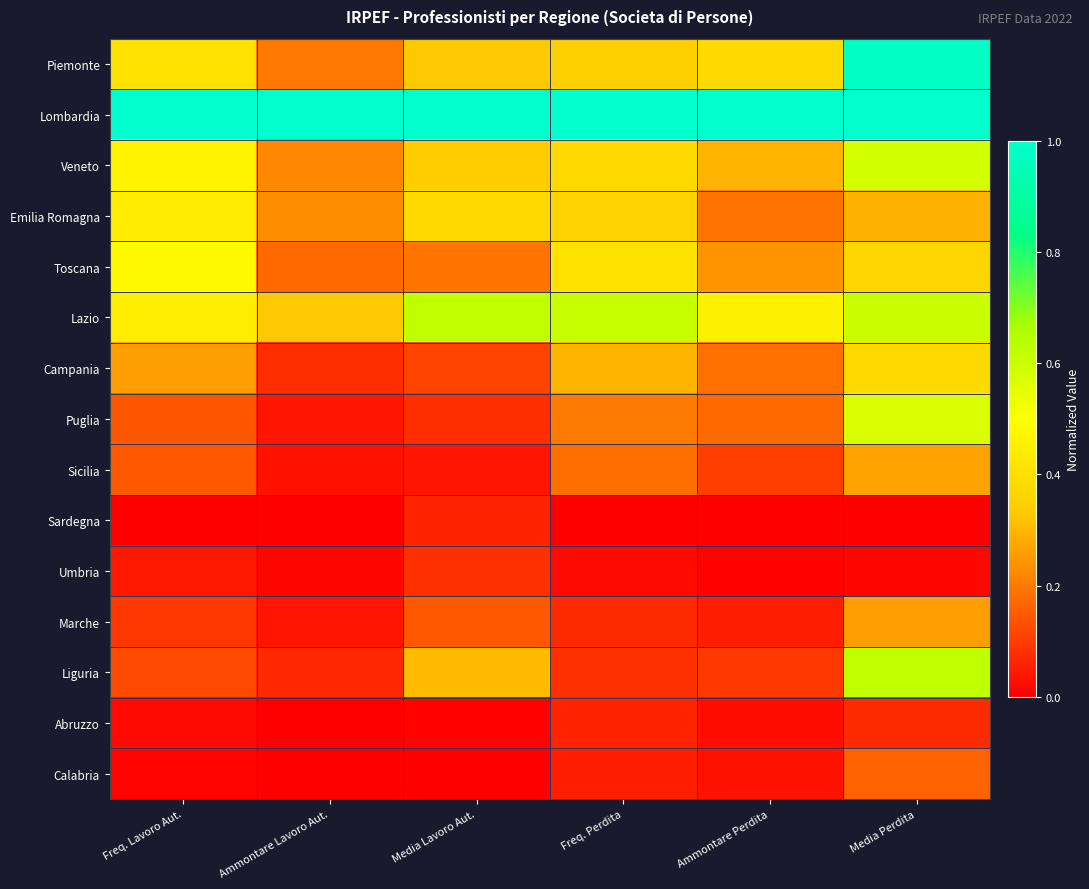

What is the maximum value shown in the chart?

1.0